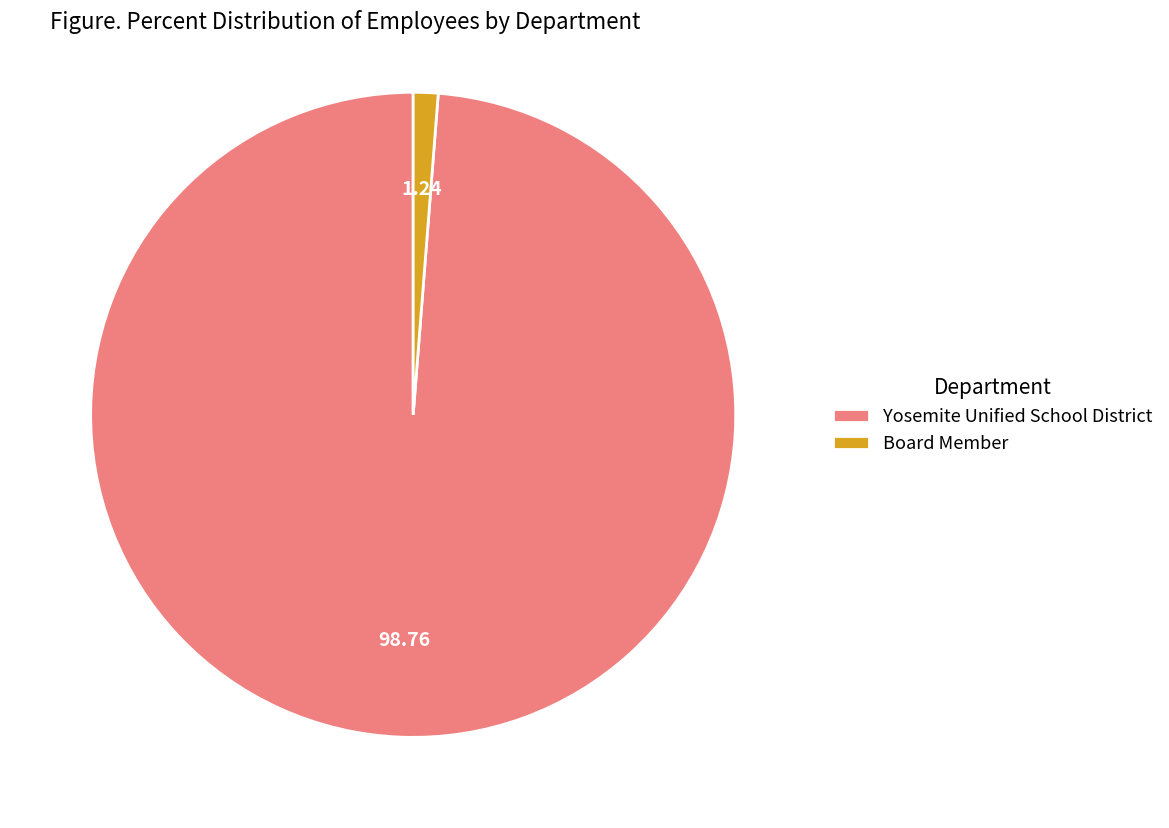

Combined, do Board Member and Yosemite Unified School District account for over 50%?

Yes